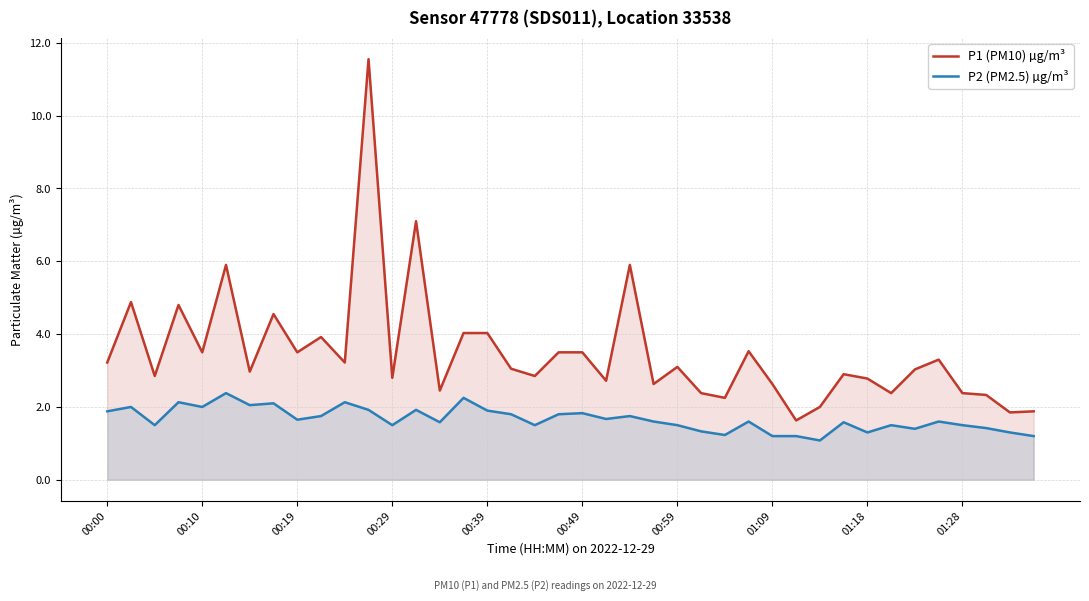

What is the label of the 30th point from the right?

10